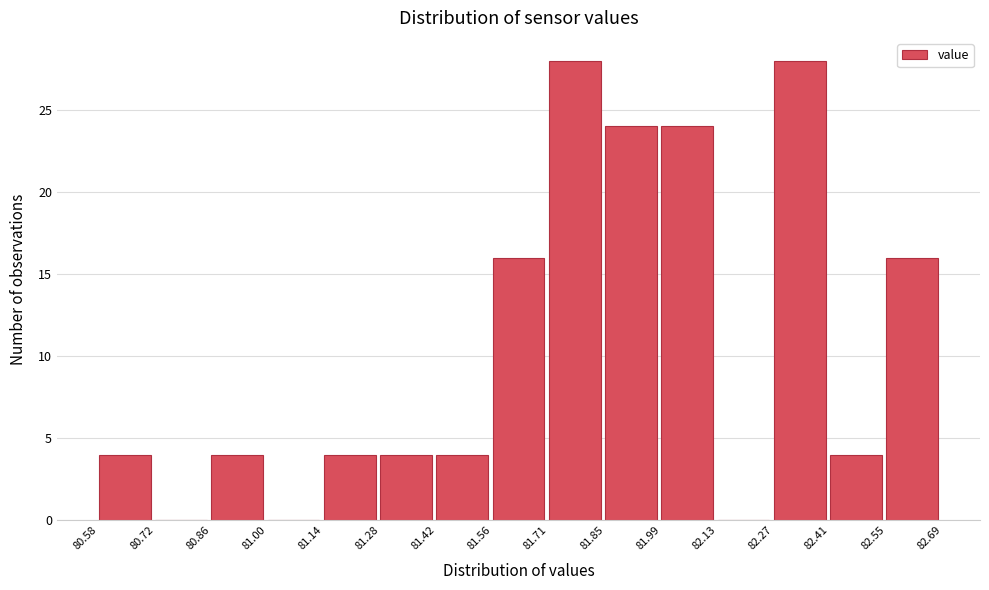

What is the height of the bar covering 81.28 to 81.42 on the x-axis? The values are not printed on the chart, so give them approximately, as read against the axis.

4